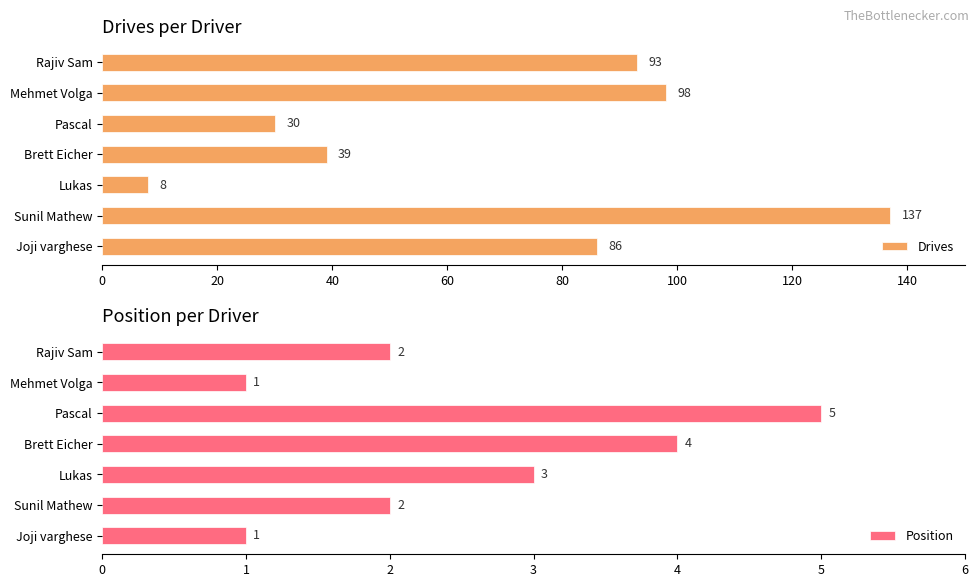

What is the highest value of the Drives series?

137